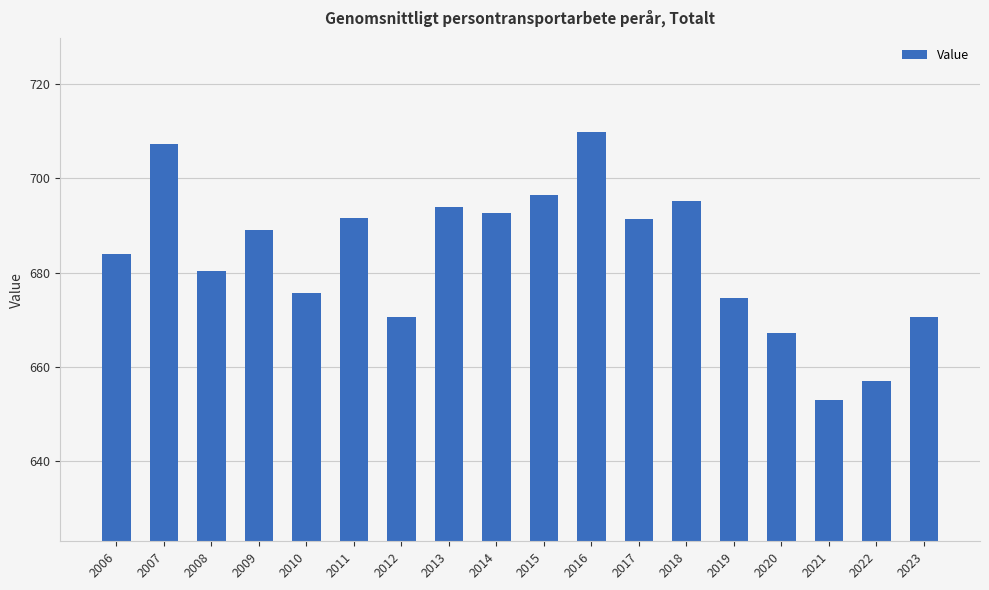

What is the minimum value shown in the chart?

653.0